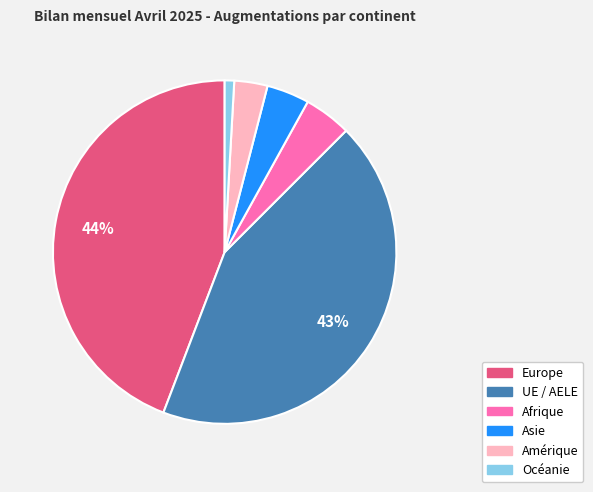

True or false: Amérique accounts for 13% of the total.

False